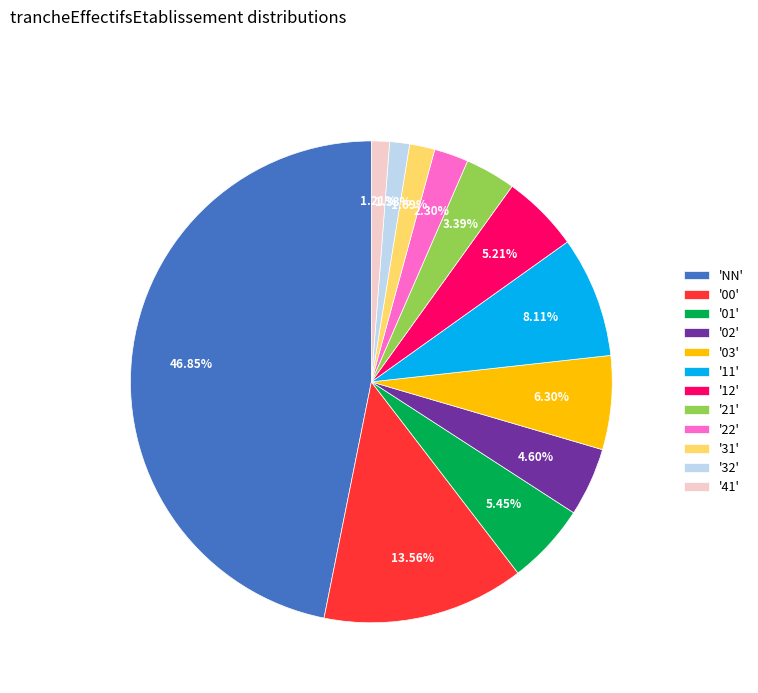

Between '41' and '02', which is larger?

'02'